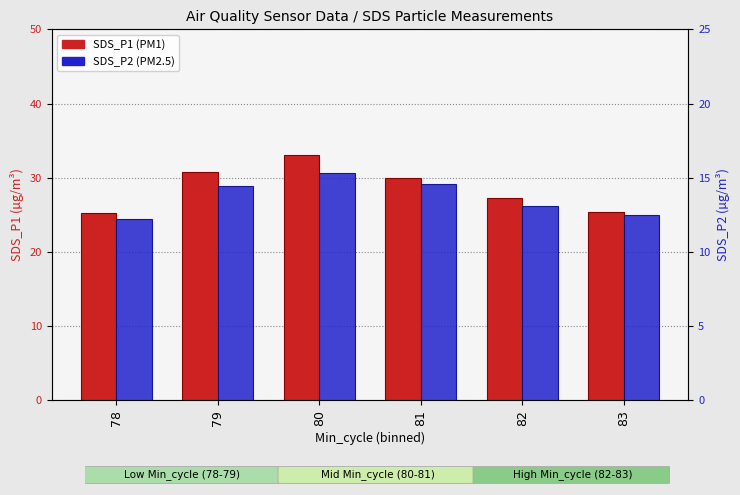

Reading left to right, list all the values displayed in this chart.

SDS_P1: 25.3	30.8	33.0	30.0	27.2	25.4
SDS_P2: 12.2	14.5	15.3	14.6	13.1	12.5